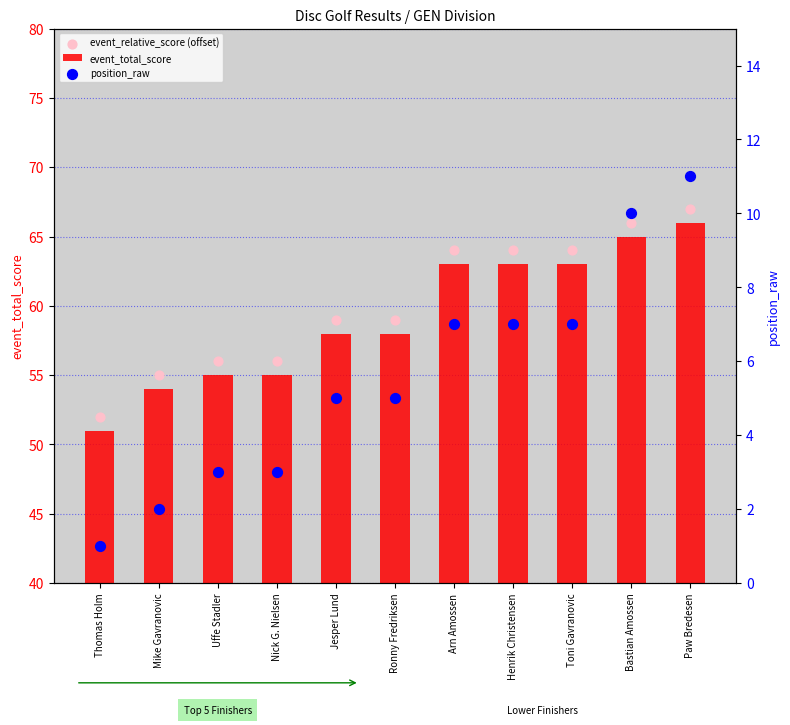

Which series has the largest total across all categories?

event_relative_score (offset)